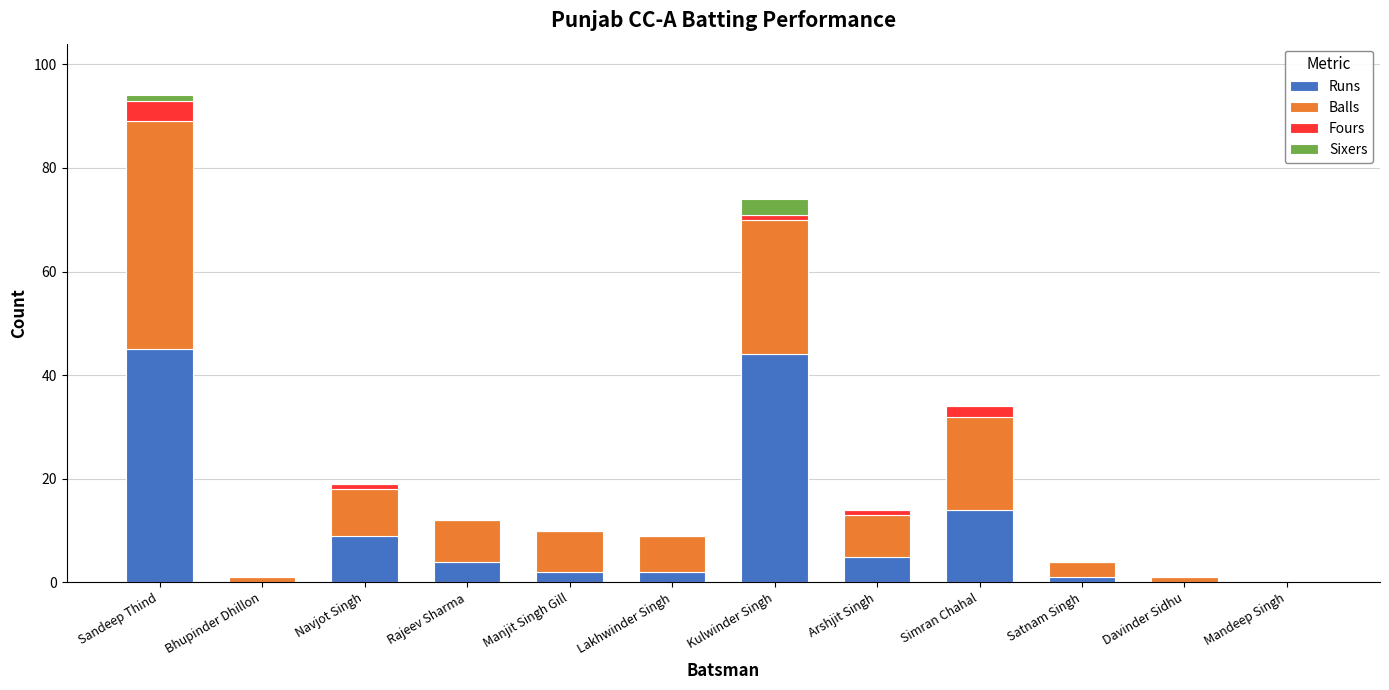

Where is Runs nearest to the value 22?

Simran Chahal